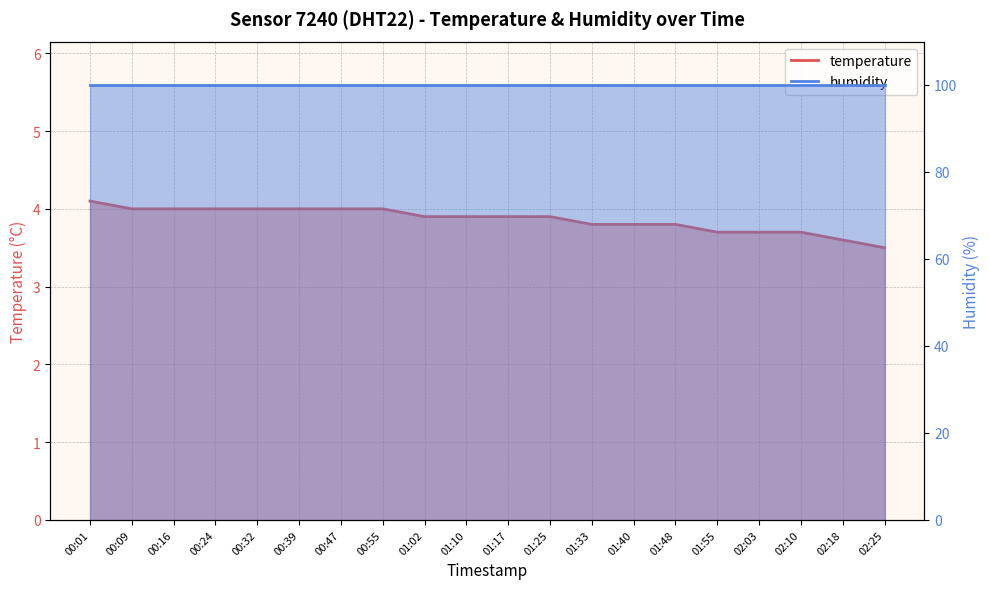

List the labels in order of value, smallest first.

02:25, 02:18, 01:55, 02:03, 02:10, 01:33, 01:40, 01:48, 01:02, 01:10, 01:17, 01:25, 00:09, 00:16, 00:24, 00:32, 00:39, 00:47, 00:55, 00:01